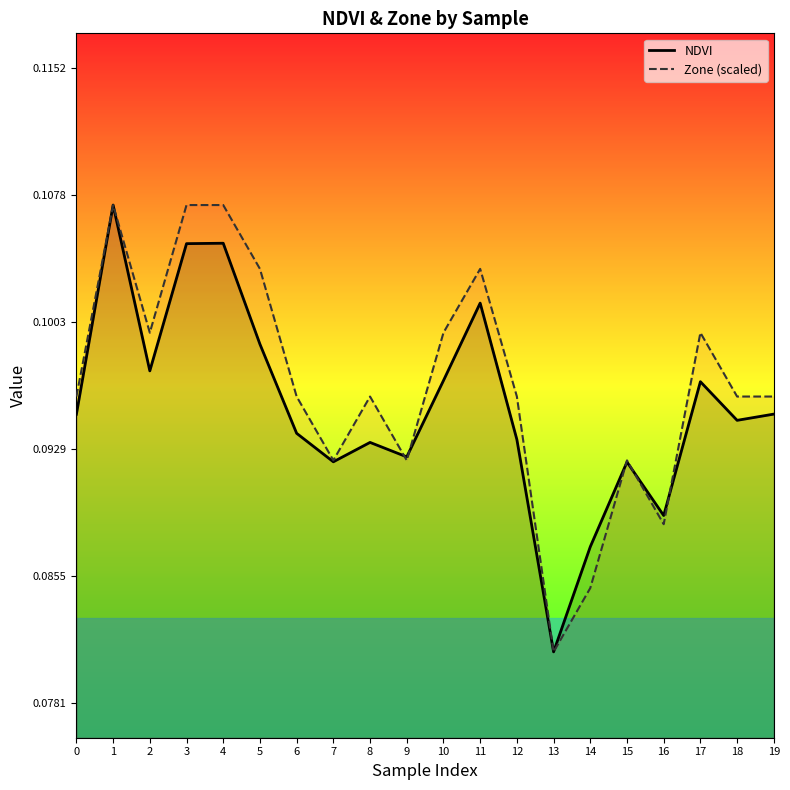

Reading left to right, extract all data points from this chart.

0=0.1	1=0.1	2=0.1	3=0.1	4=0.1	5=0.1	6=0.1	7=0.1	8=0.1	9=0.1	10=0.1	11=0.1	12=0.1	13=0.1	14=0.1	15=0.1	16=0.1	17=0.1	18=0.1	19=0.1